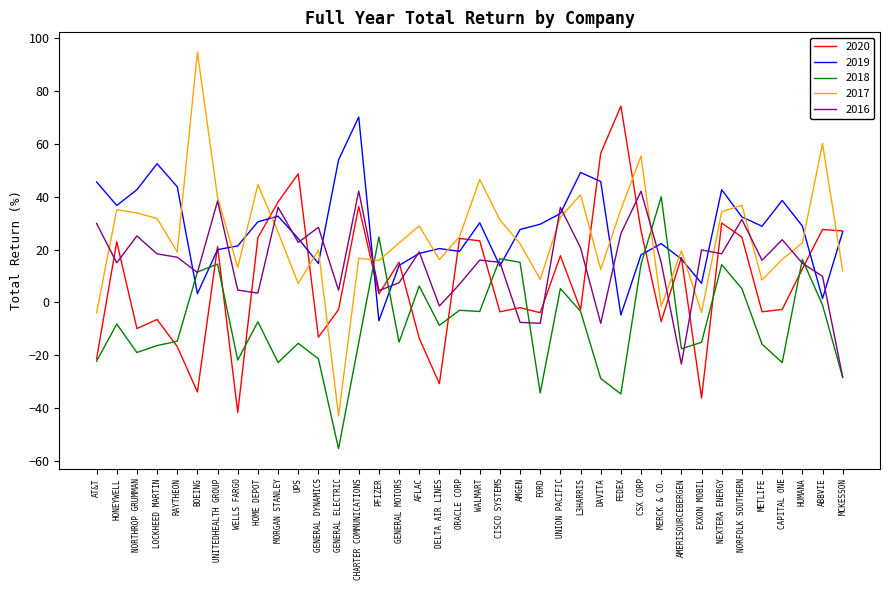

The 2019 series shows -1.7 at PFIZER. True or false?

False